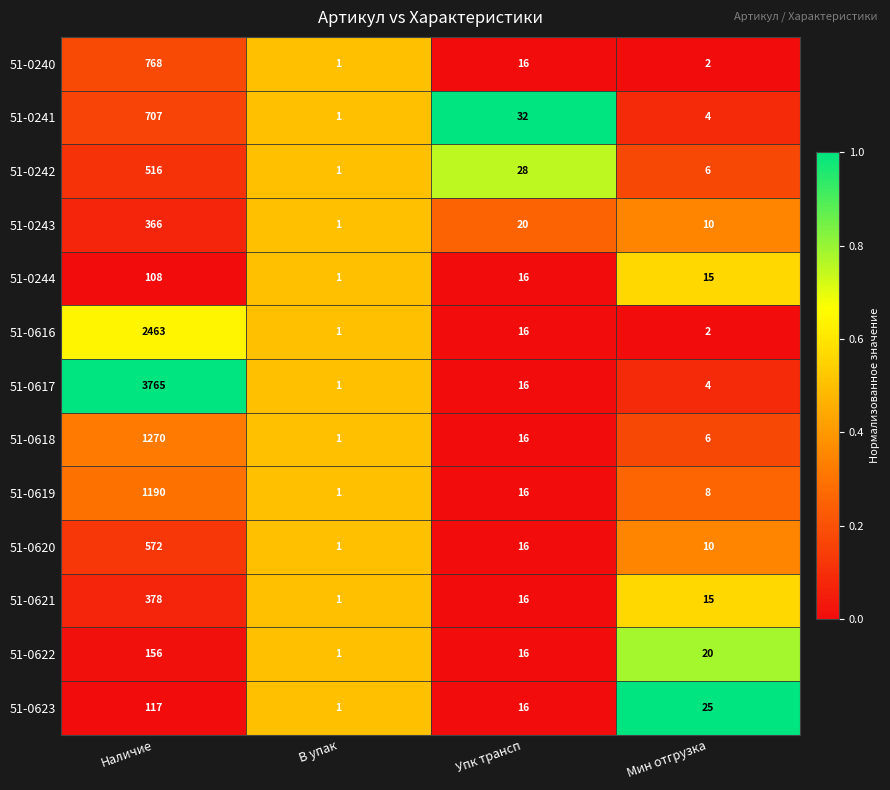

At which label does 51-0618 reach its minimum?

В упак